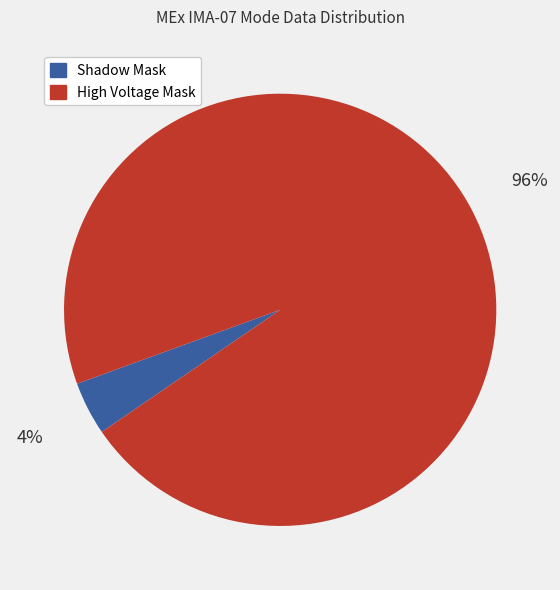

Does any single category account for the majority?

Yes